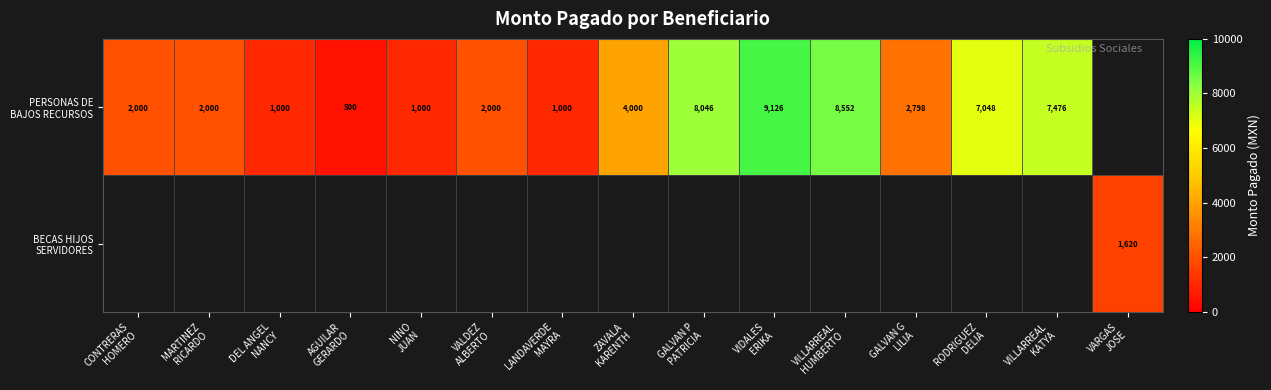

What is the minimum value shown in the chart?

500.0